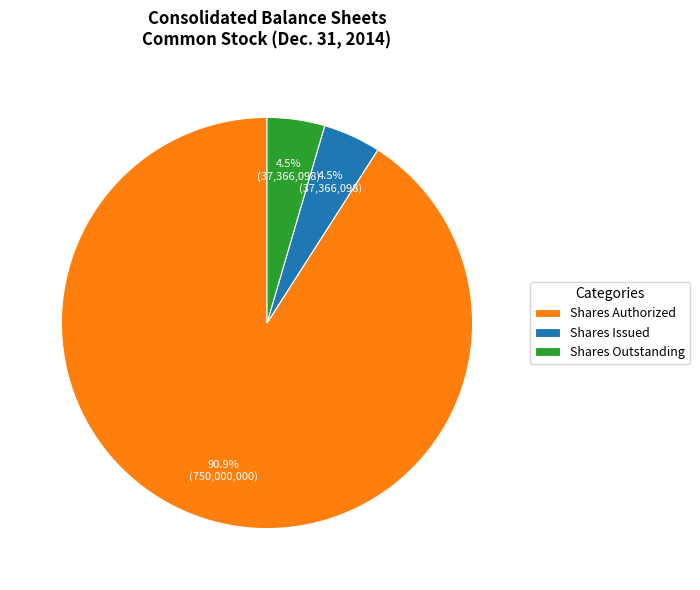

Is the sum of Shares Issued and Shares Authorized greater than half?

Yes